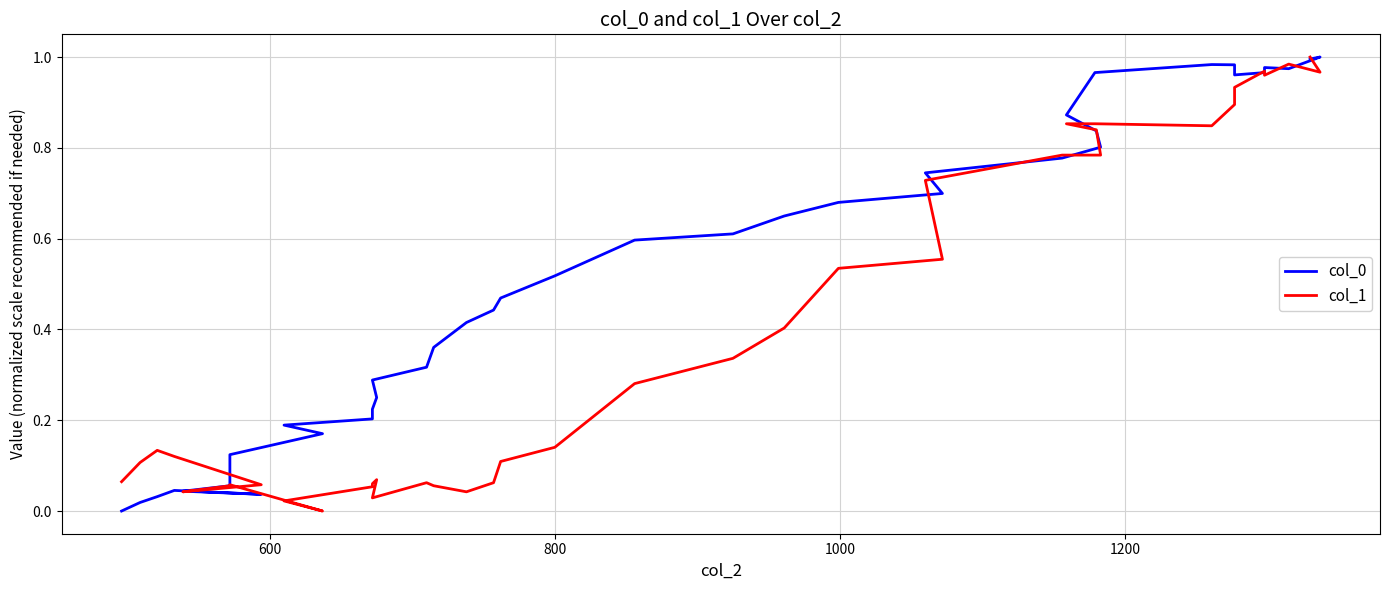

Reading left to right, list all the values displayed in this chart.

col_0: 0.0	0.0	0.0	0.0	0.0	0.0	0.1	0.1	0.2	0.2	0.2	0.2	0.2	0.3	0.3	0.4	0.4	0.4	0.5	0.5	0.6	0.6	0.6	0.7	0.7	0.7	0.8	0.8	0.8	0.9	1.0	1.0	1.0	1.0	1.0	1.0	1.0	1.0	1.0
col_1: 0.1	0.1	0.1	0.1	0.1	0.0	0.1	0.1	0.0	0.0	0.1	0.1	0.1	0.0	0.1	0.1	0.0	0.1	0.1	0.1	0.3	0.3	0.4	0.5	0.6	0.7	0.8	0.8	0.8	0.9	0.9	0.8	0.9	0.9	1.0	1.0	1.0	1.0	1.0